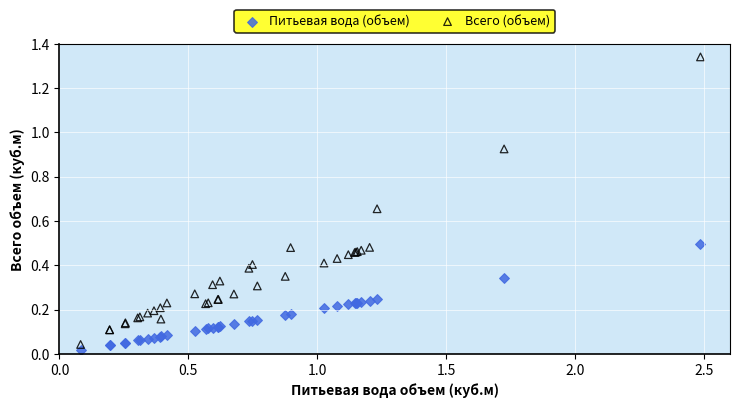

Which series has the largest Y range (max minus min)?

Всего (объем)